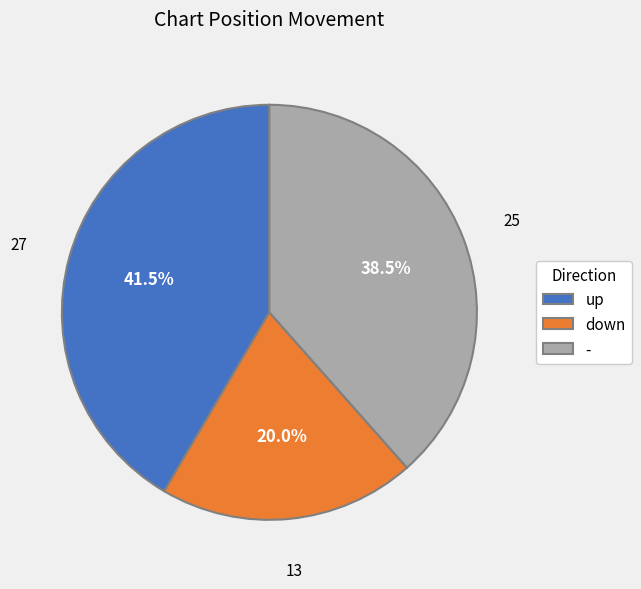

Rank the categories by value from highest to lowest.

up, -, down